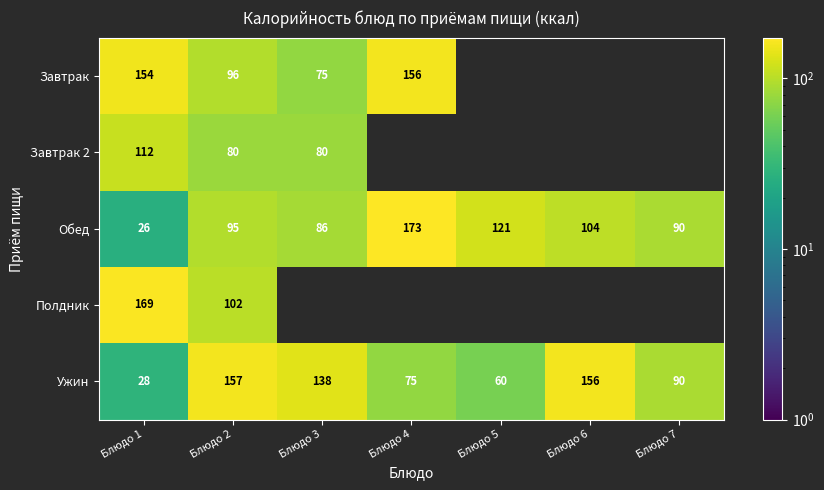

How many data points does each series have?

7